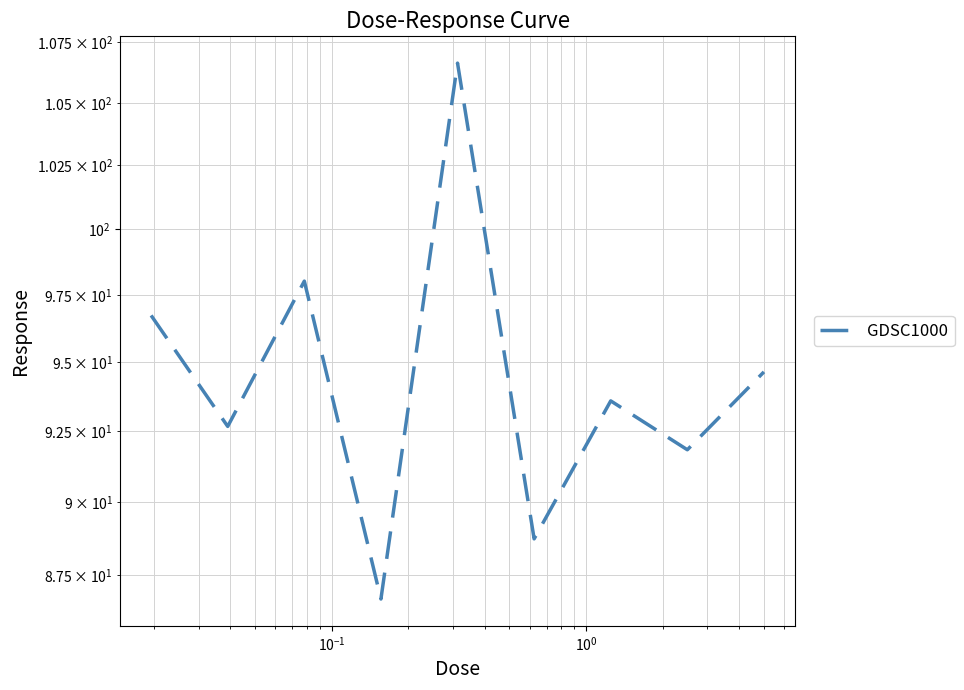

Reading left to right, list all the values displayed in this chart.

96.7	92.7	98.0	86.7	106.6	88.7	93.6	91.8	94.6